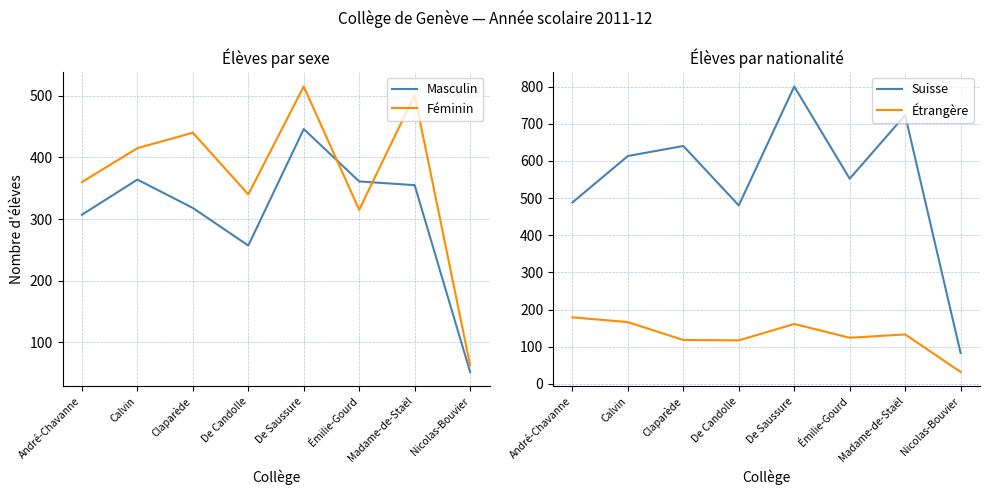

Which series changed the most between Claparède and Nicolas-Bouvier?

Suisse